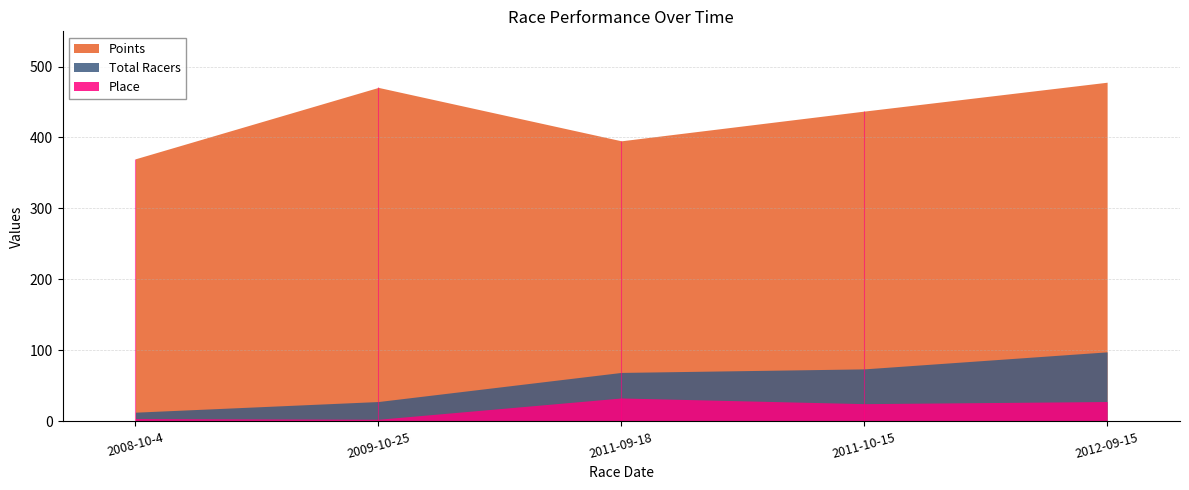

What is the total value across all series at 2012-09-15?

603.9